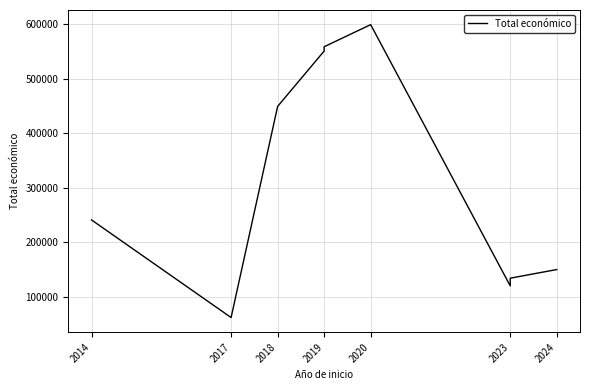

What is the sum of all values?

2866298